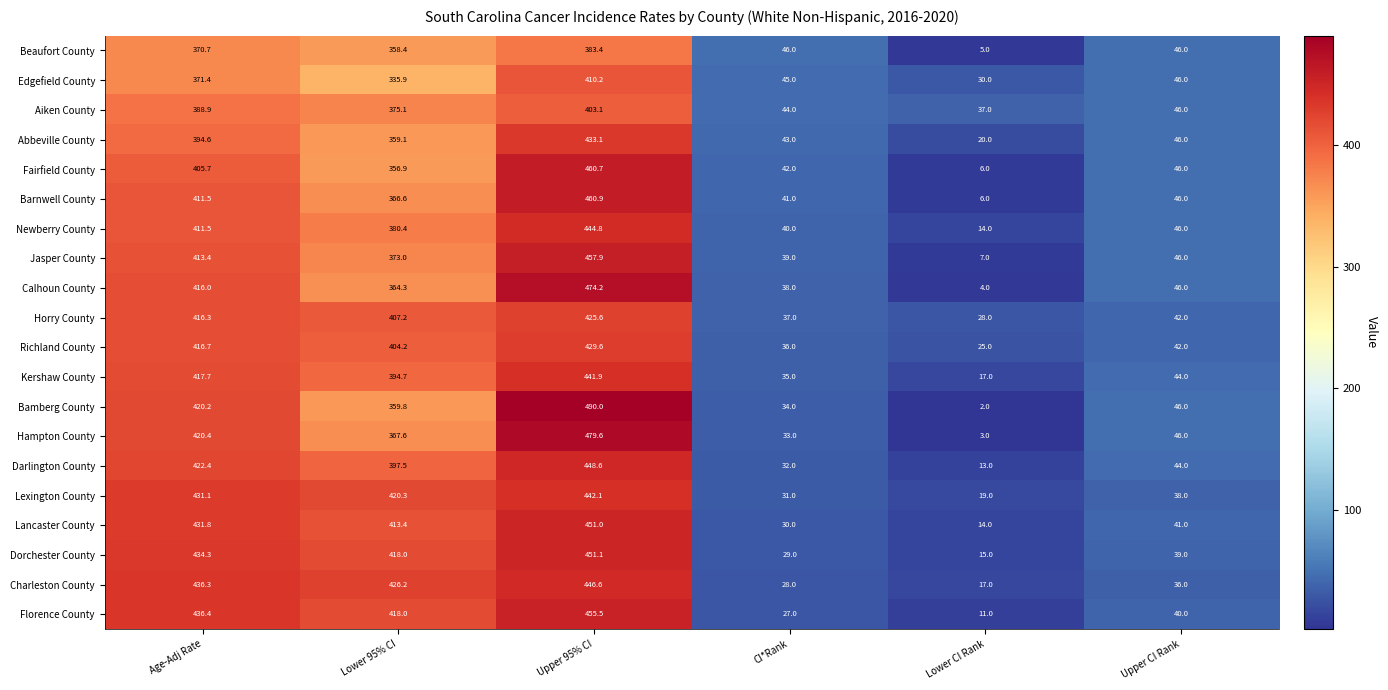

List the labels in order of Dorchester County value, largest first.

Upper 95% CI, Age-Adj Rate, Lower 95% CI, Upper CI Rank, CI*Rank, Lower CI Rank